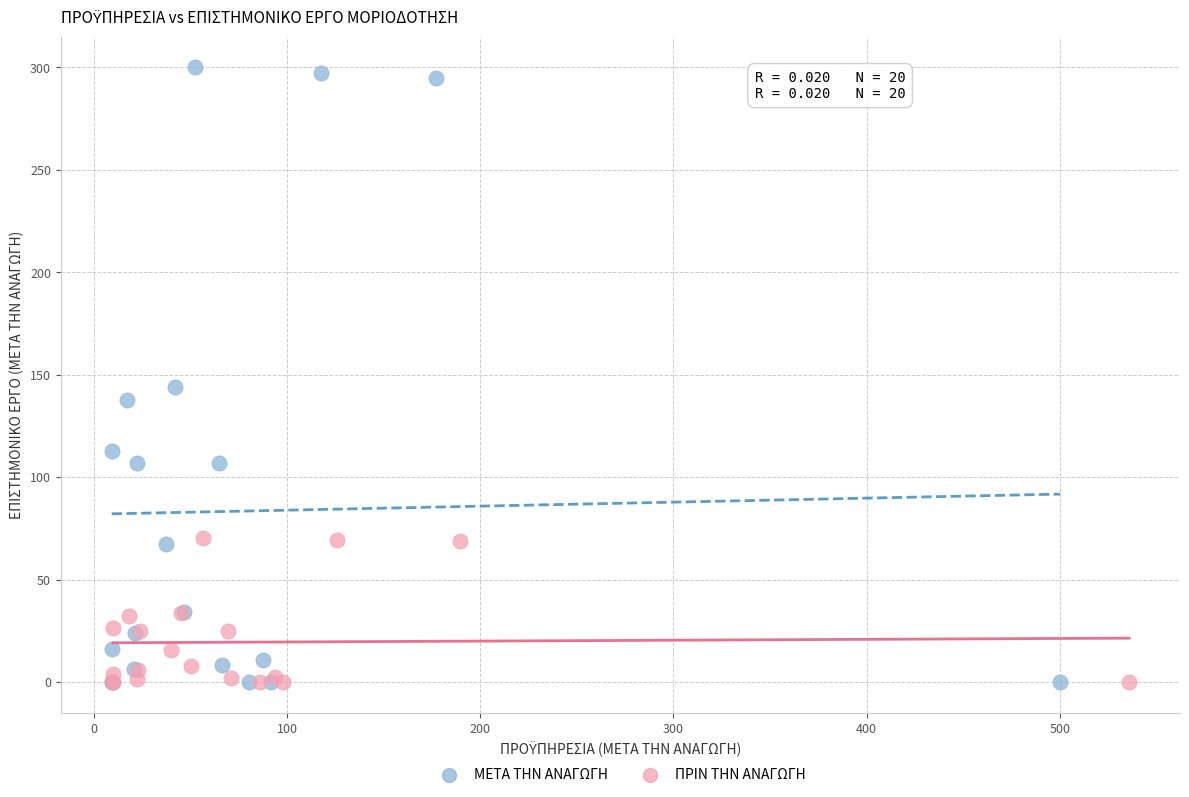

Which series contains the highest Y value?

ΜΕΤΑ ΤΗΝ ΑΝΑΓΩΓΗ